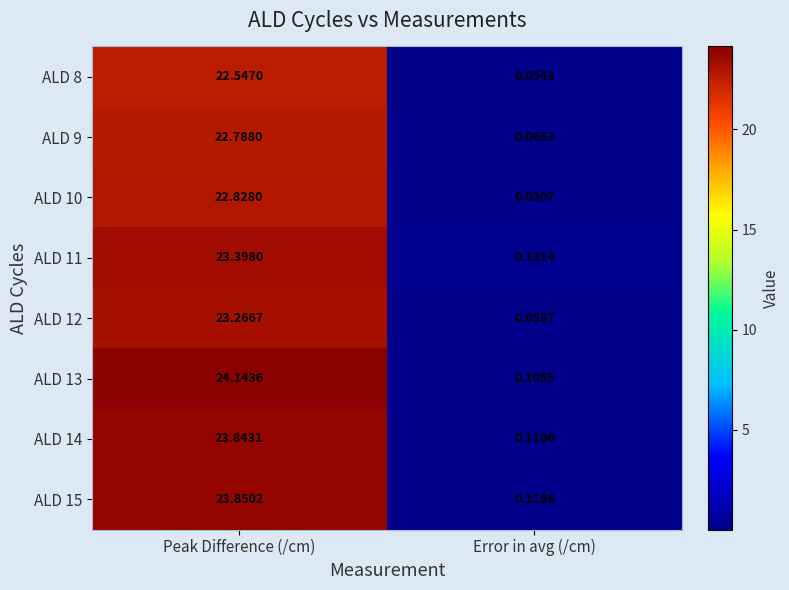

What is the total value across all series at Peak Difference (/cm)?

186.7